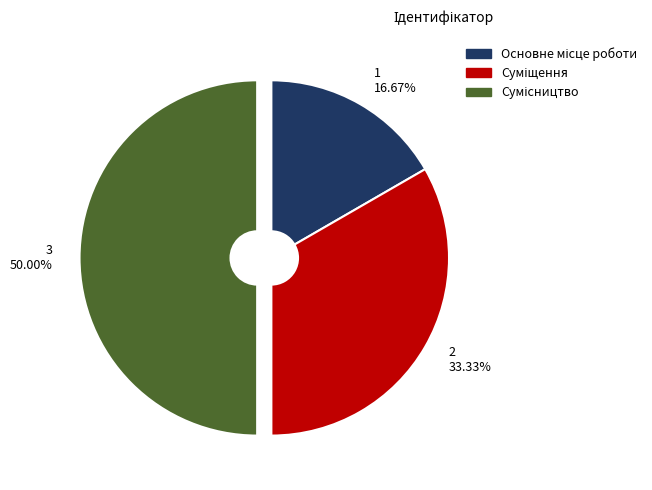

How many segments does this pie chart have?

3